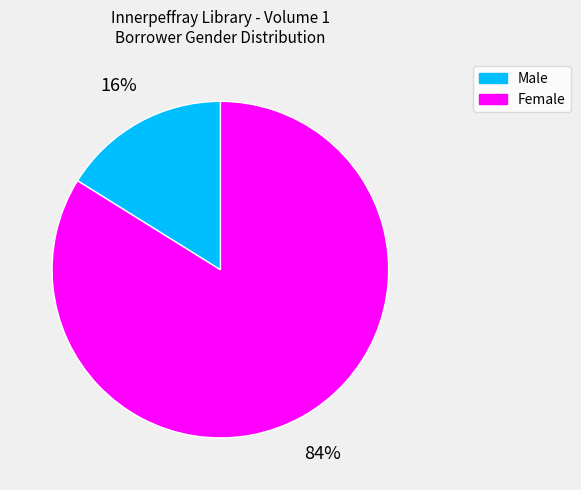

Approximately how many times larger is the value at Male compared to Female?

5.2